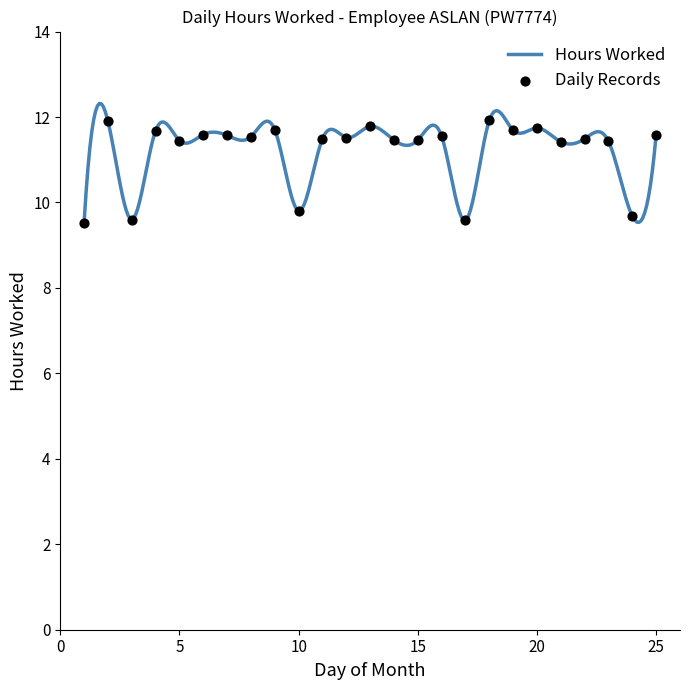

Which has a higher value, 23 or 25?

25